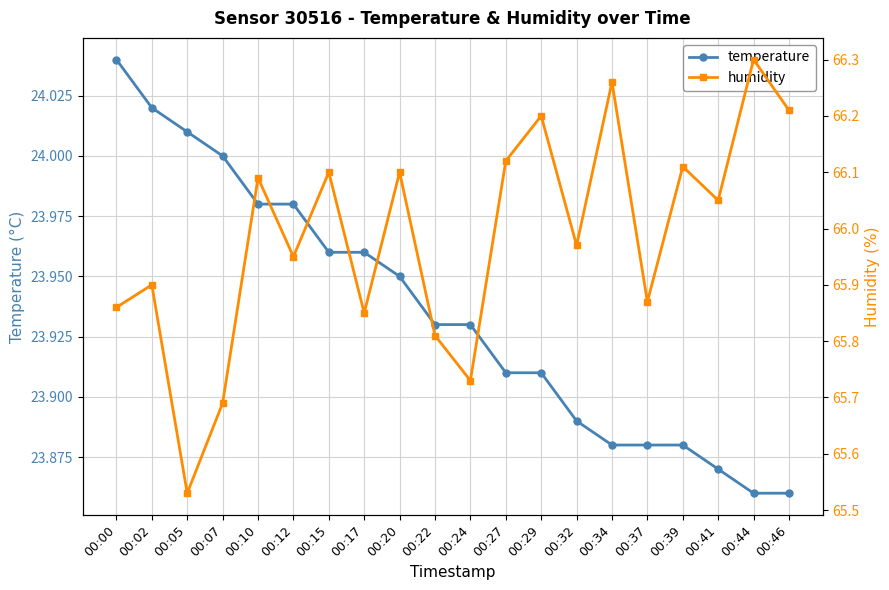

Read the humidity value at 00:05.

65.5